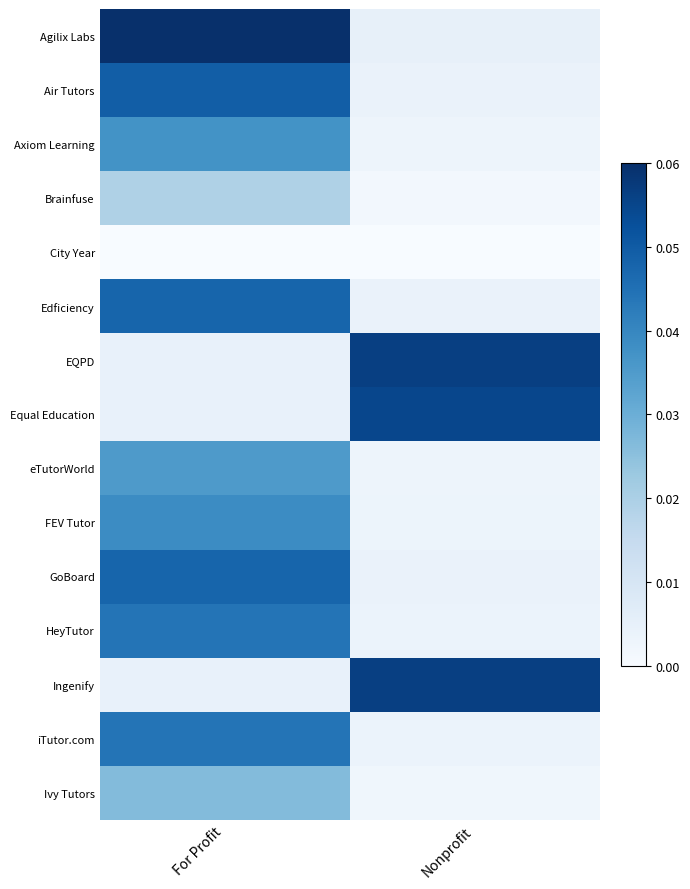

What is the total value across all series at Nonprofit?

3.4